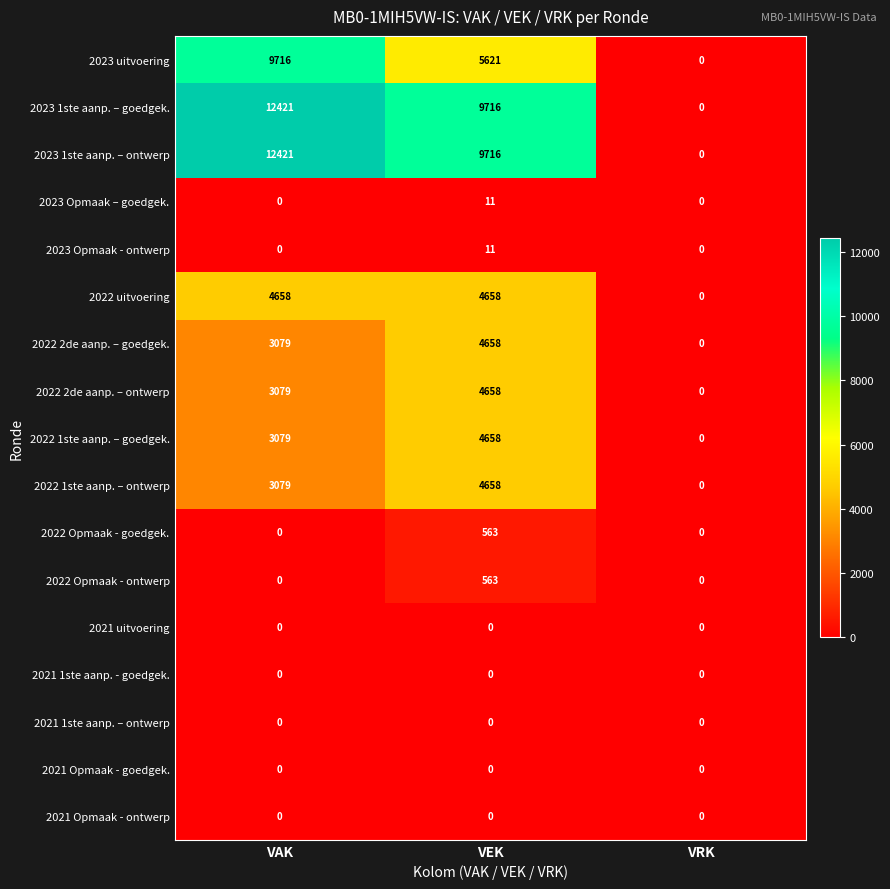

What is the difference between the 2022 1ste aanp. – ontwerp values at VRK and VEK?

4658